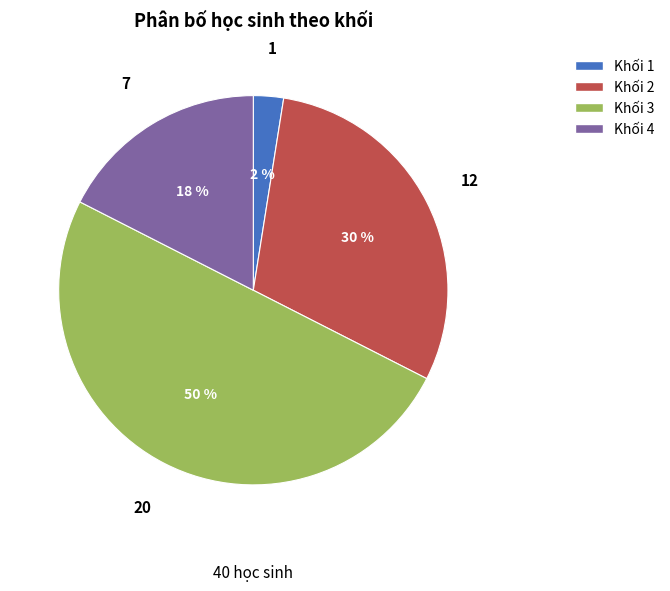

The Khối 1 slice represents 2% of the pie. True or false?

True